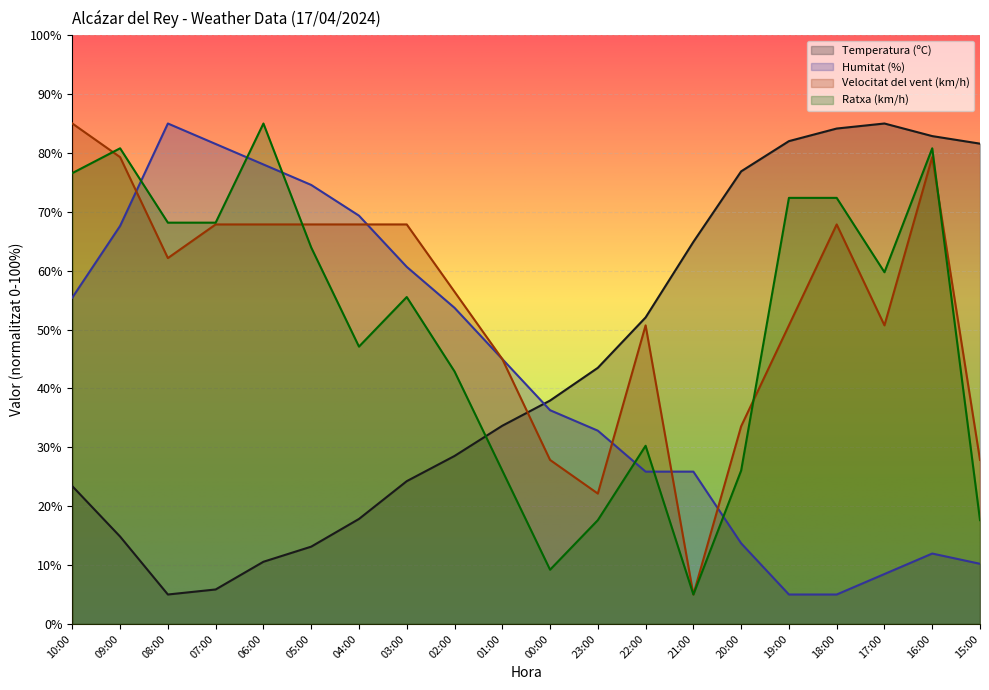

Is the value of Temperatura (ºC) at 23:00 greater than the value of Humitat (%) at 17:00?

Yes